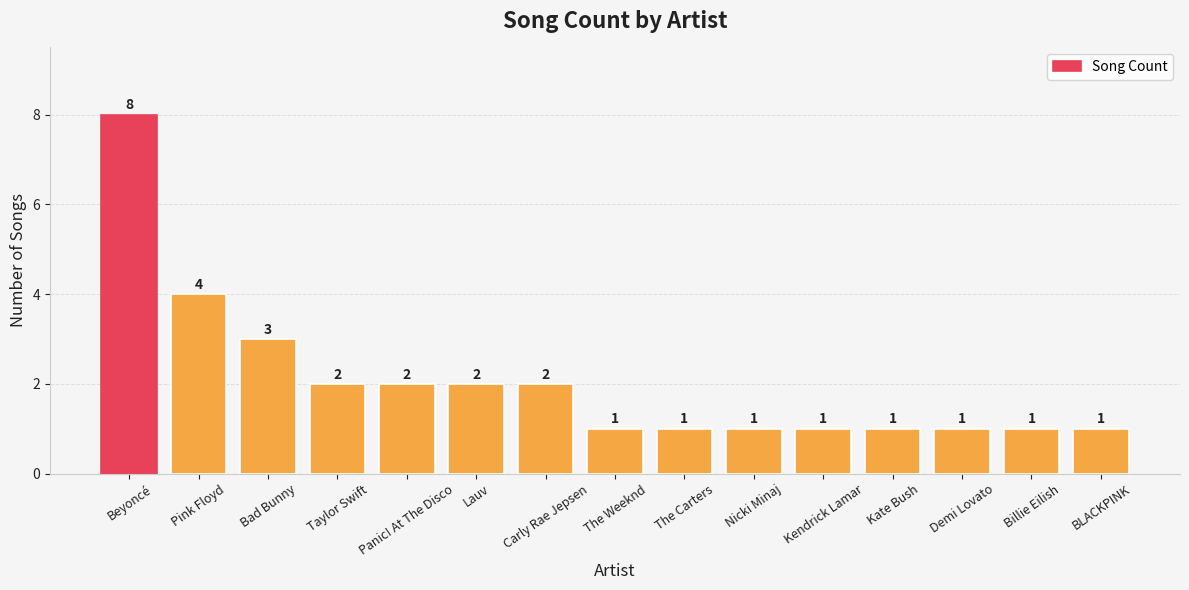

What is the change in value from Pink Floyd to Demi Lovato?

-3